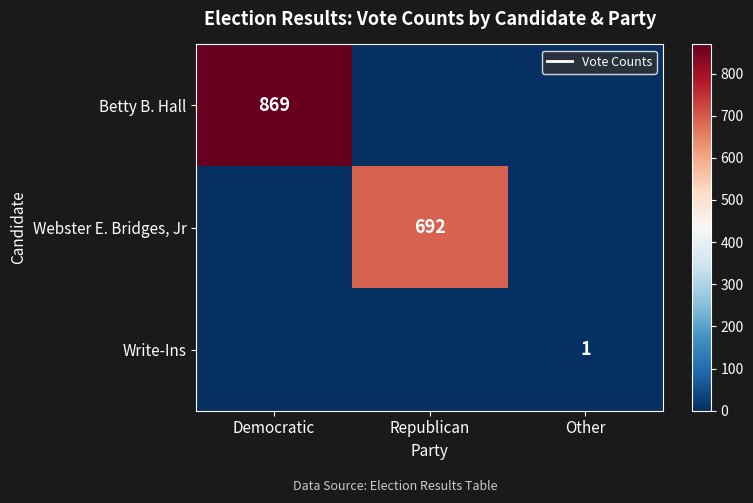

Which series has the widest spread of values?

Betty B. Hall